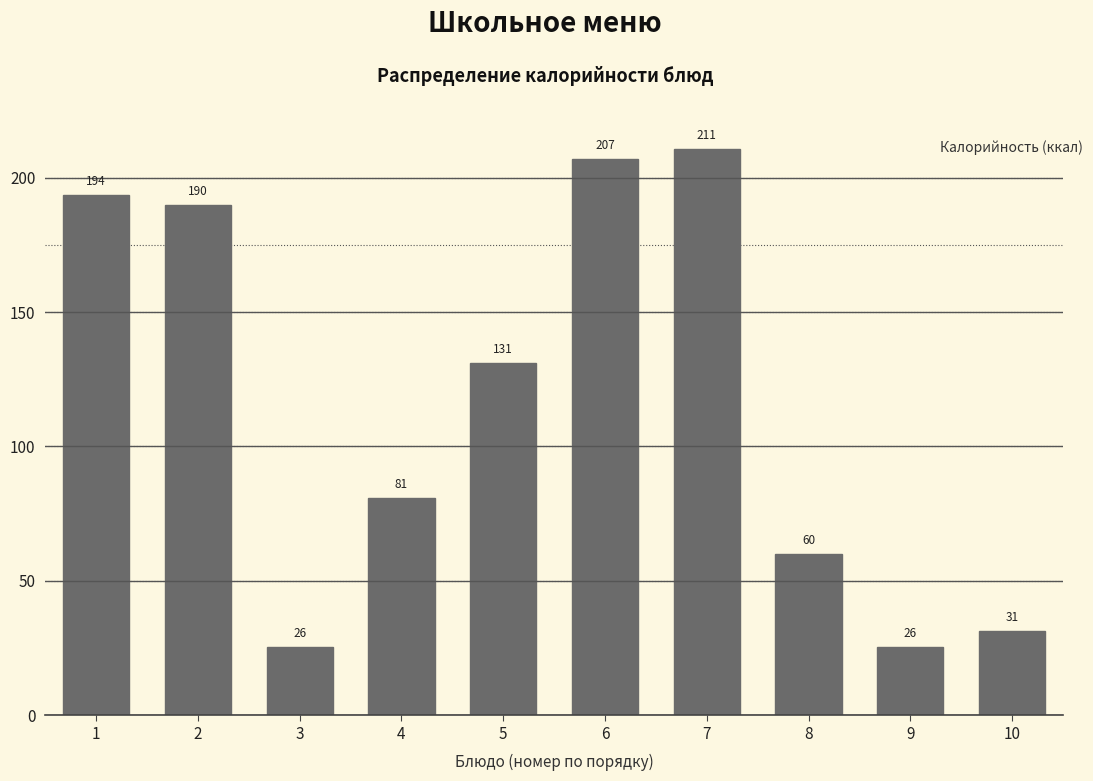

What is the greatest value displayed?

210.8